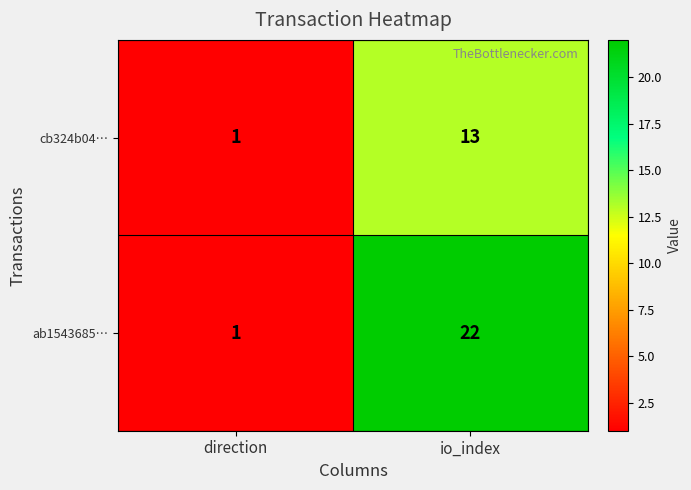

Which series has the largest total across all categories?

ab1543685…